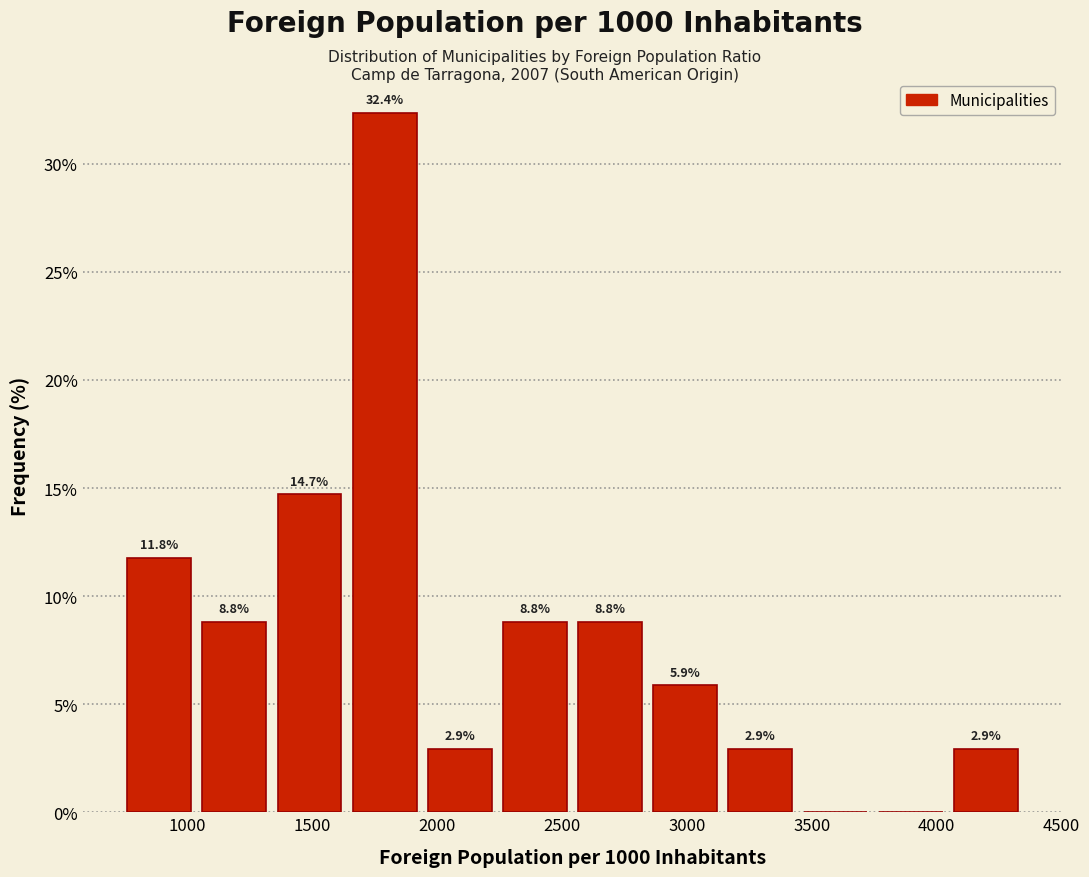

Which range on the x-axis has the tallest bar?

1650 to 1950